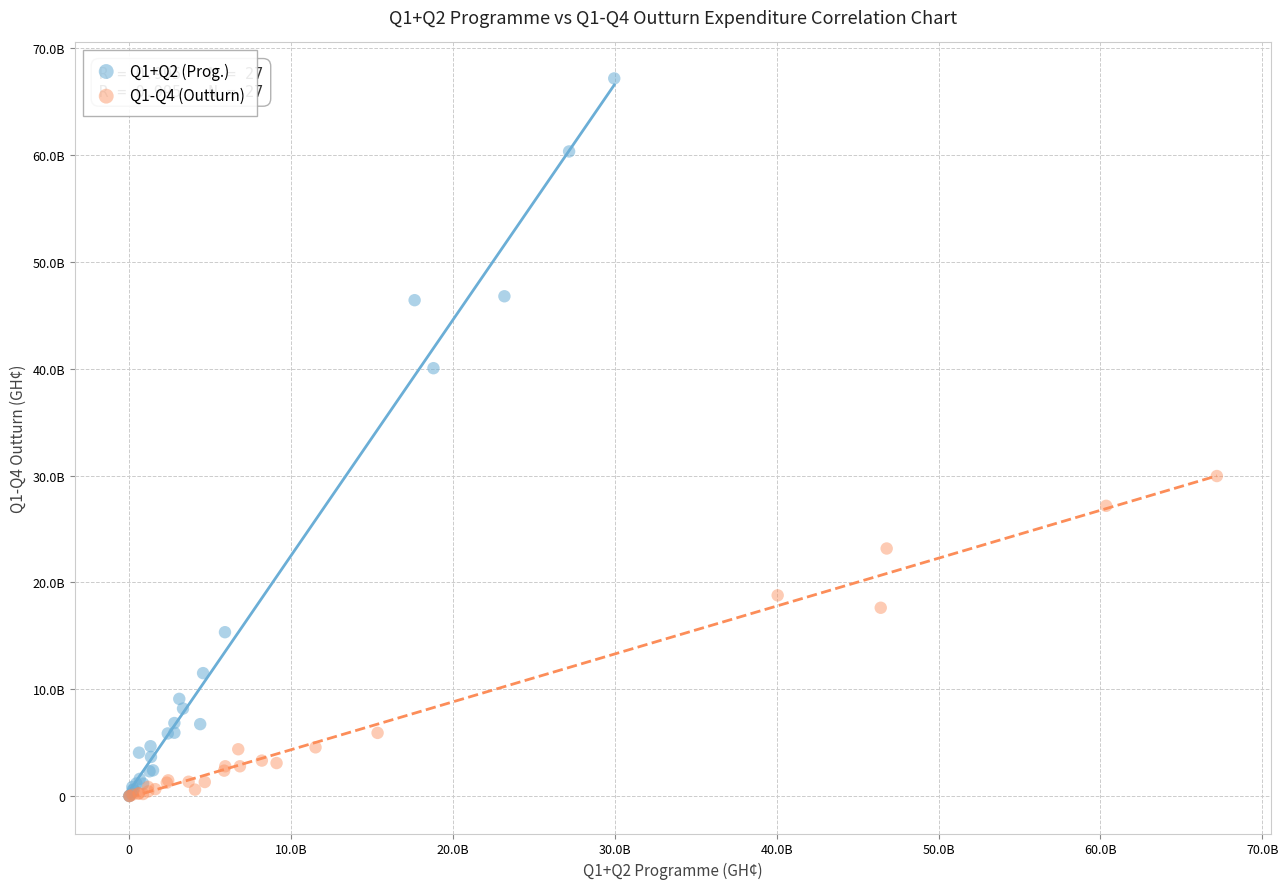

Which series reaches the maximum Y coordinate?

Q1+Q2 (Prog.)